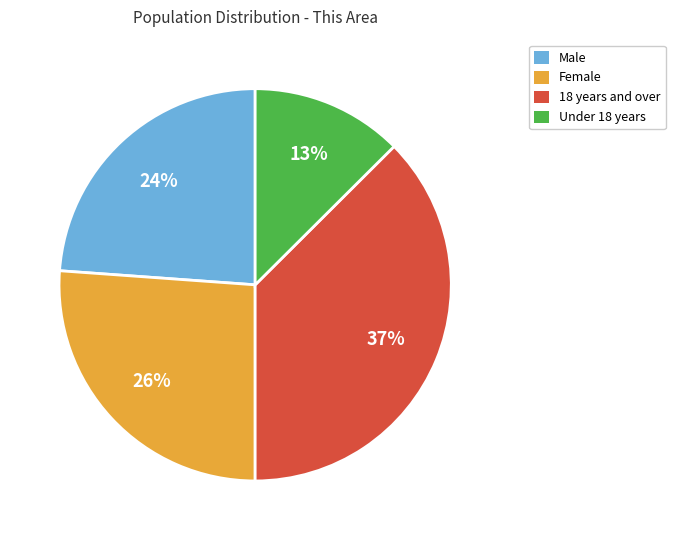

Is the sum of Female and Under 18 years greater than half?

No